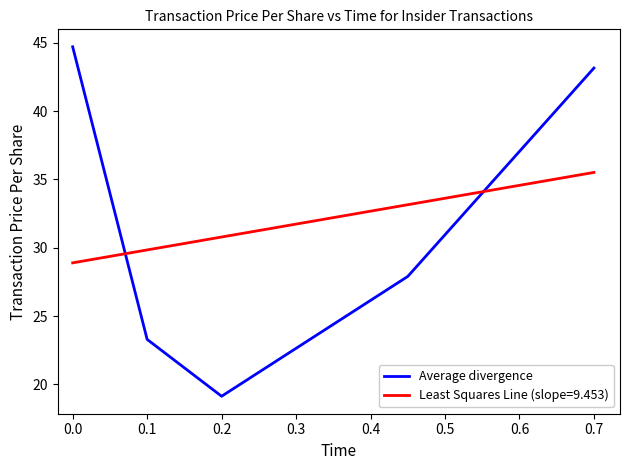

What is the difference between the second highest and second lowest values?

19.9